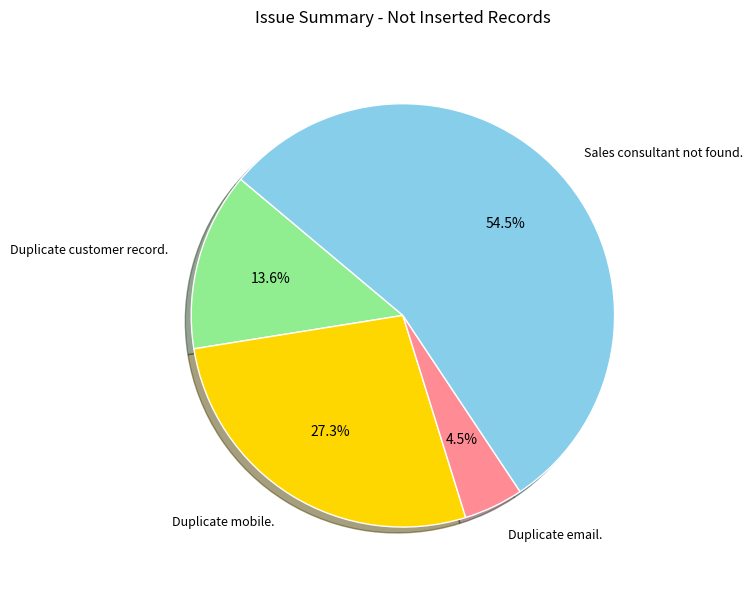

Rank the categories by value from highest to lowest.

Sales consultant not found., Duplicate mobile., Duplicate customer record., Duplicate email.